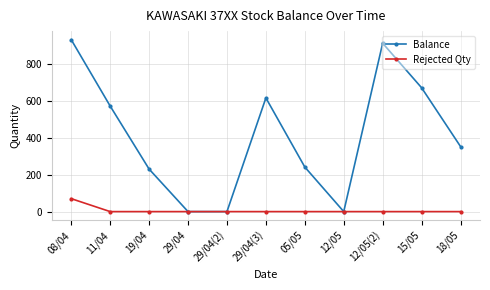

List the series in order of their peak value, highest first.

Balance, Rejected Qty